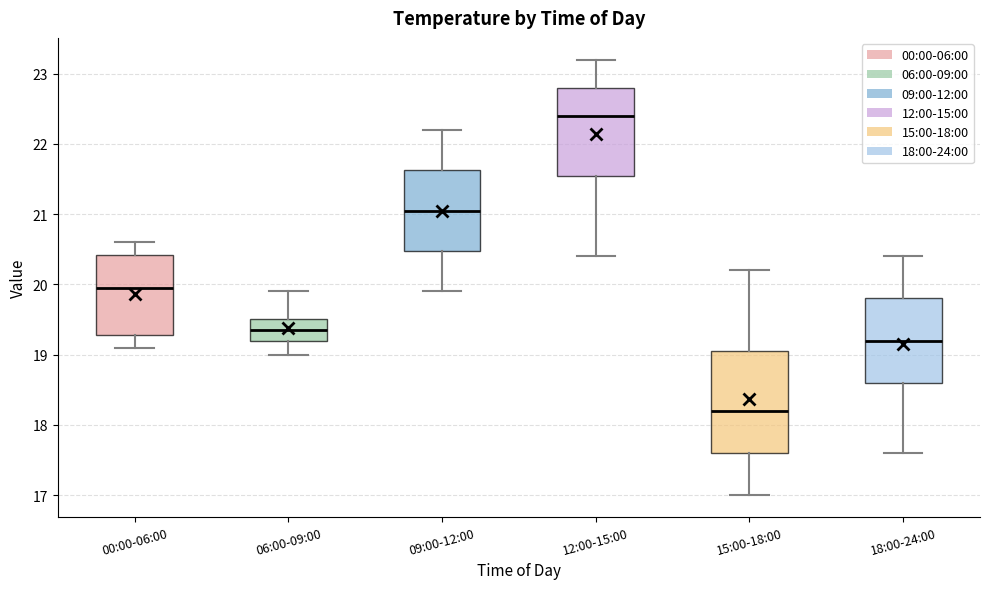

Which box is the tallest, from its lower edge to its upper edge?

15:00-18:00